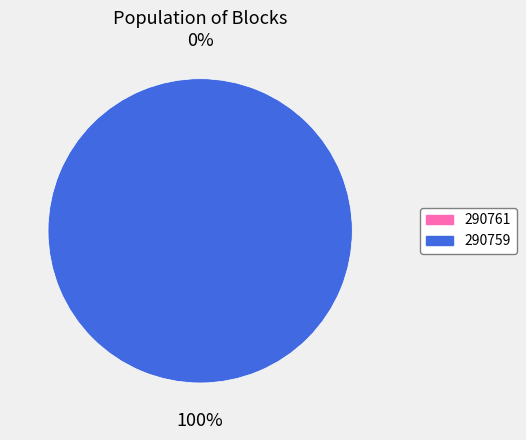

Rank the categories by value from highest to lowest.

290759, 290761